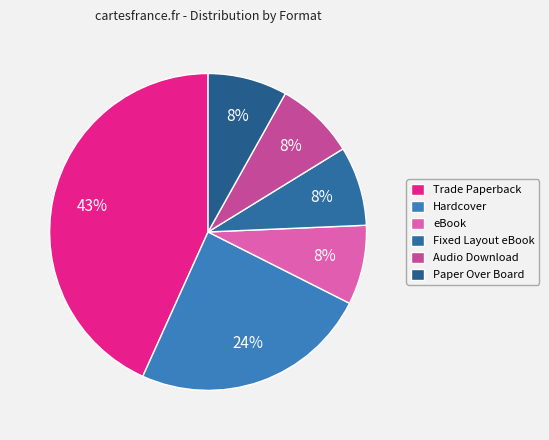

Is it true that Paper Over Board is 8% of the pie?

True